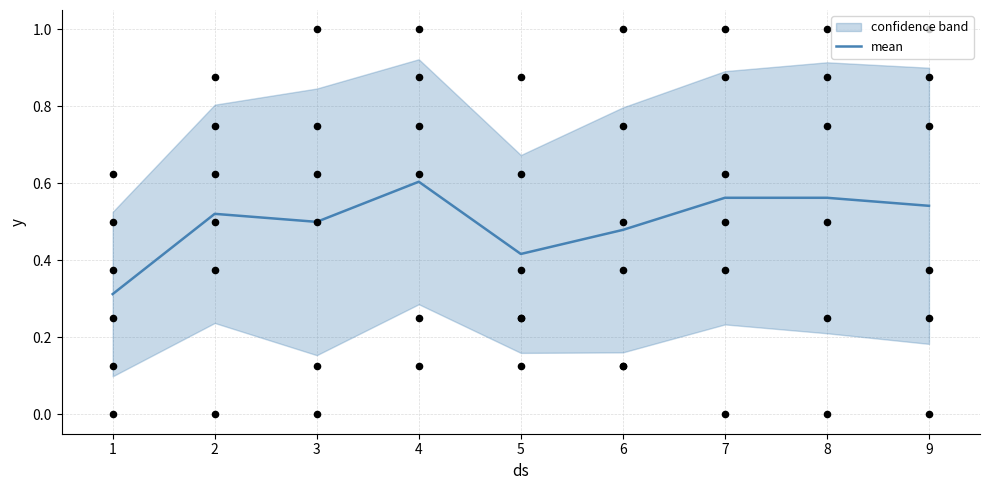

The value of mean at 6 is 0.1. True or false?

False